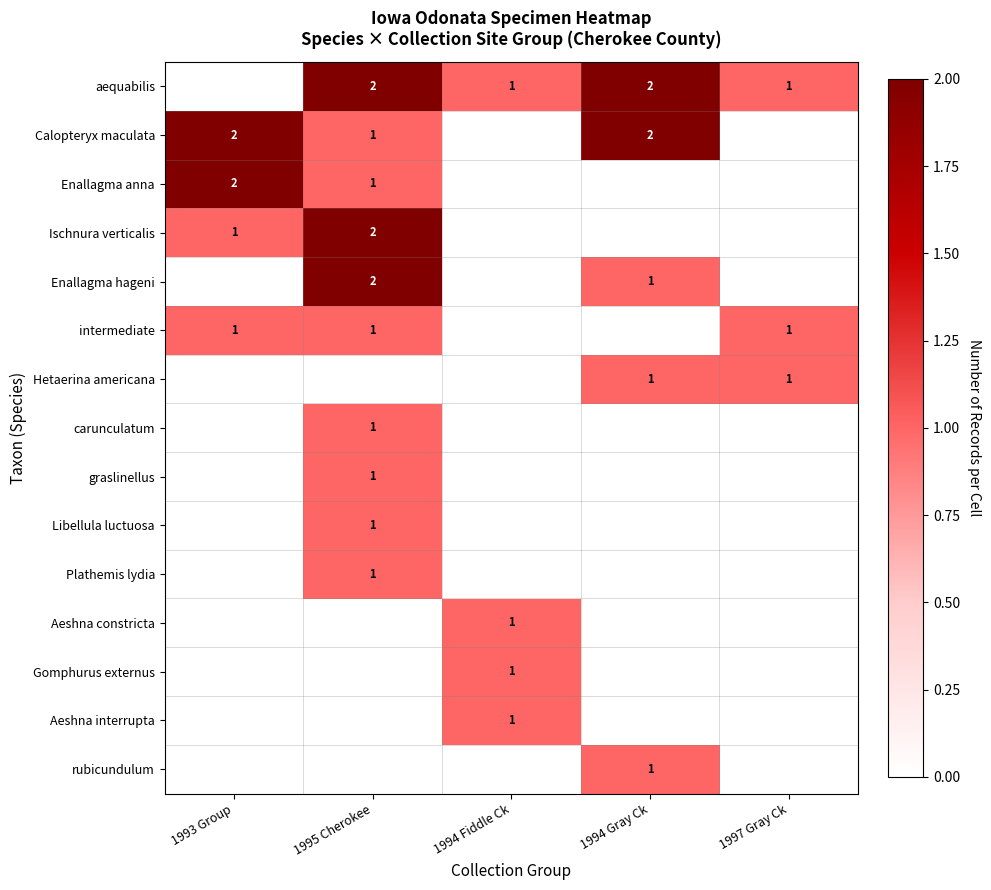

Count the number of data series in this chart.

15